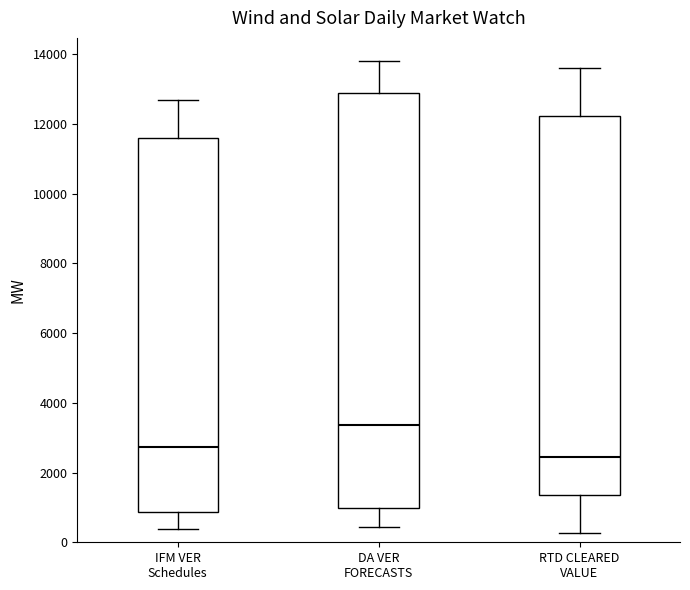

Reading left to right, transcribe this box plot: for each box, give where its median line is, the range the box spans, and where its two whiskers end, as read against the y-axis. The values are not printed on the chart, so give them approximately, as read against the axis.

IFM VER Schedules: median 2800, box 800 to 11600, whiskers 400 to 12600
DA VER FORECASTS: median 3400, box 1000 to 12800, whiskers 400 to 13800
RTD CLEARED VALUE: median 2400, box 1400 to 12200, whiskers 200 to 13600